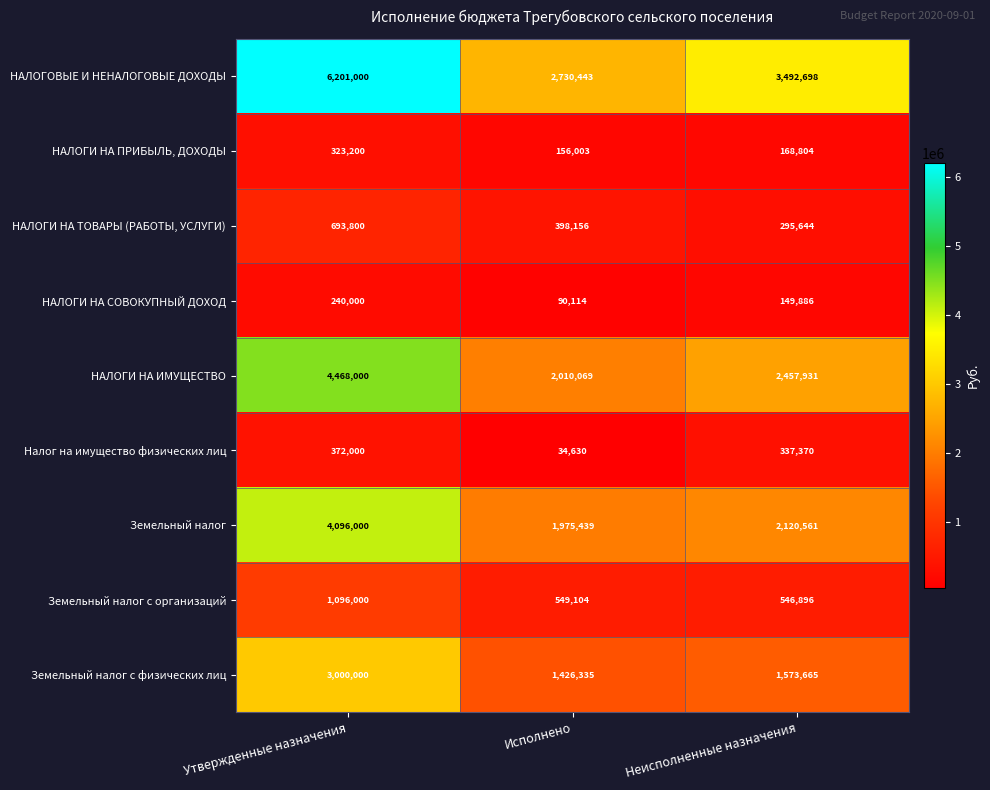

At how many categories does at least one series exceed 574214?

3